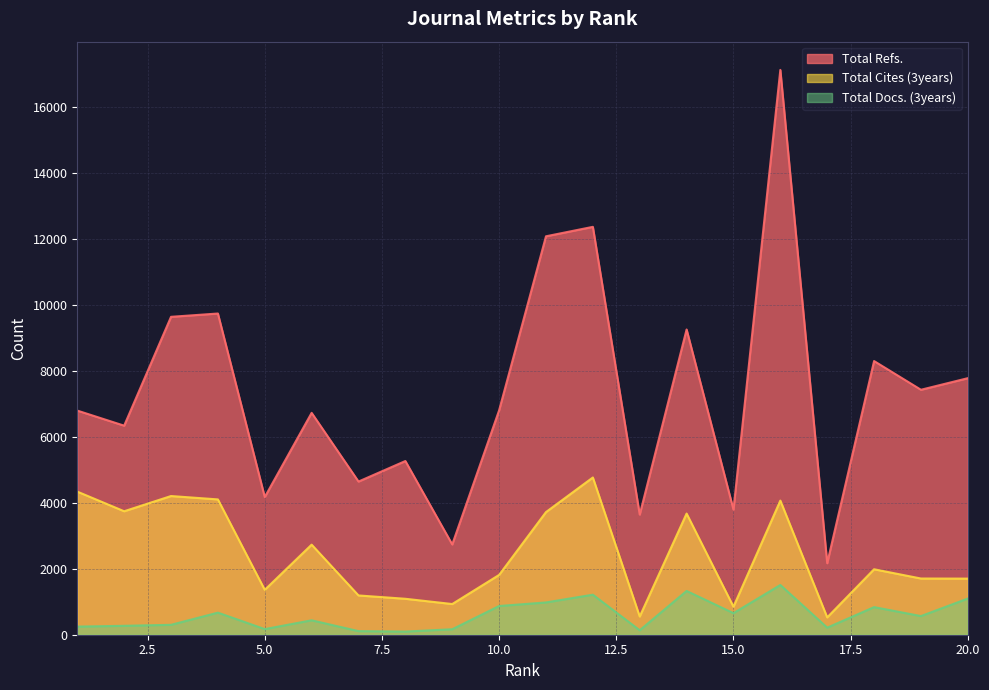

Which has a higher value, 1 or 17?

1